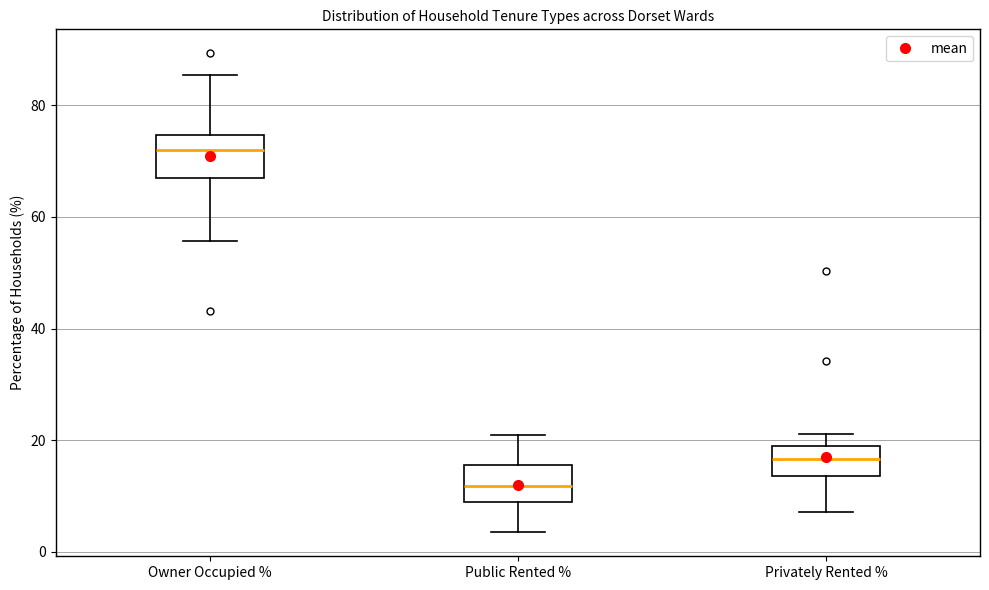

Which box's median line is the lowest?

Public Rented %